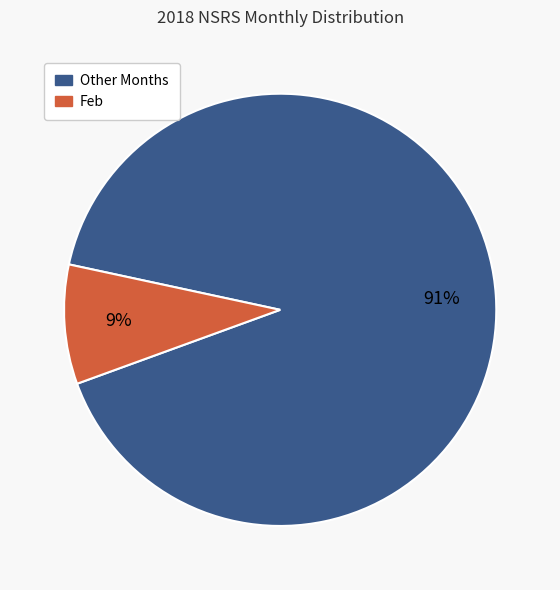

Count the number of slices in the pie.

2